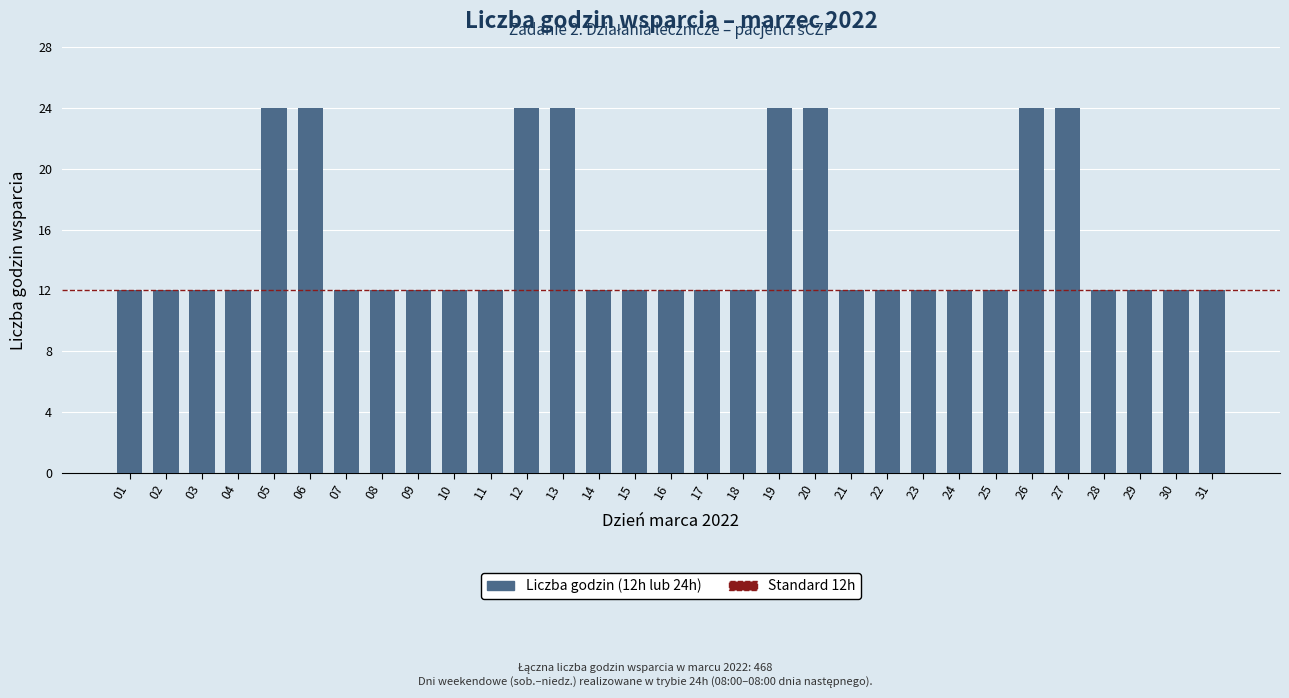

Is it true that the value at 10 is 12?

True